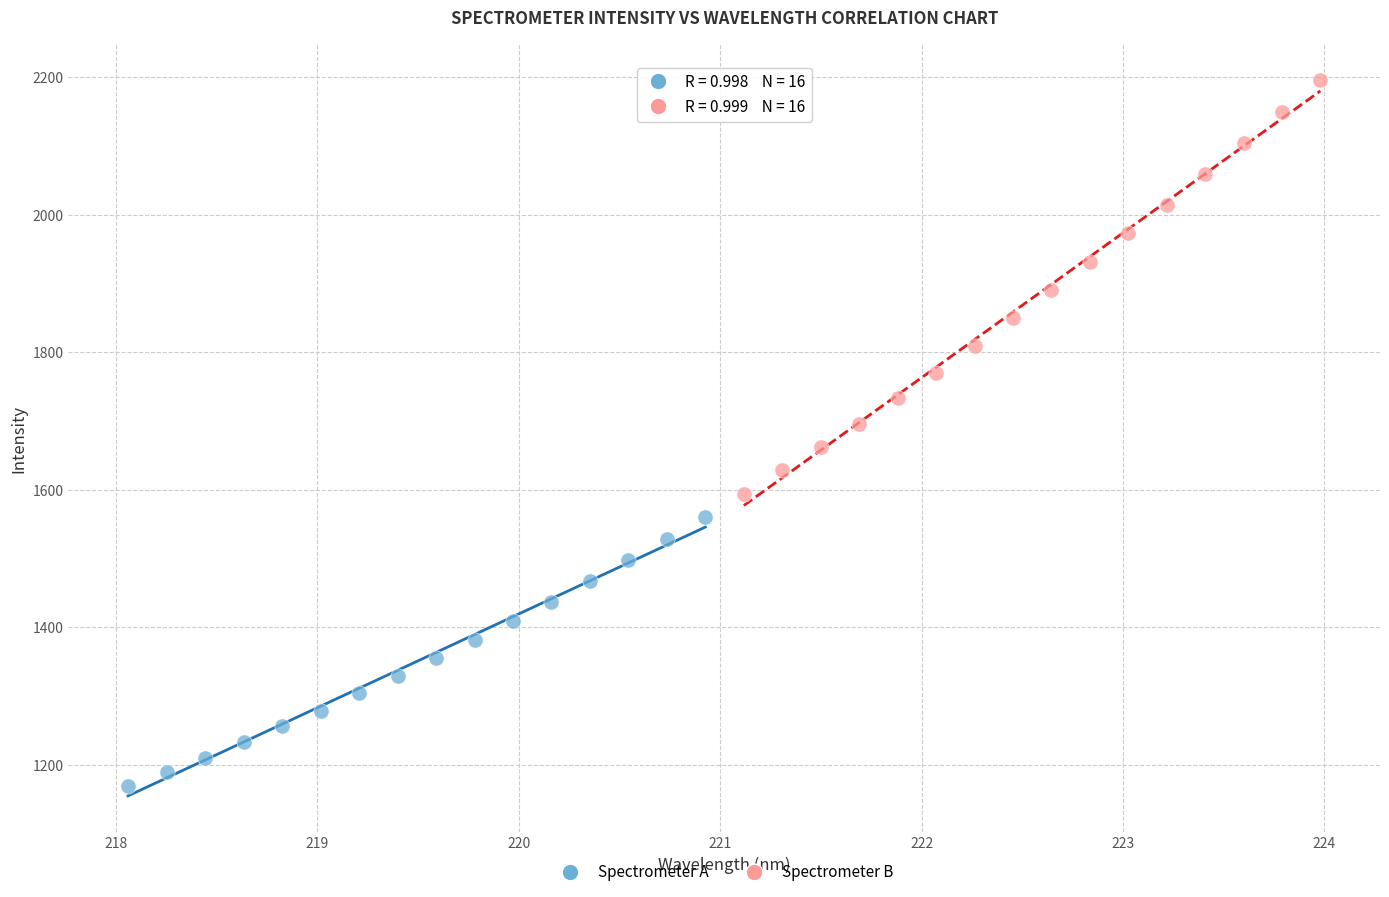

Which series contains the highest Y value?

Spectrometer B